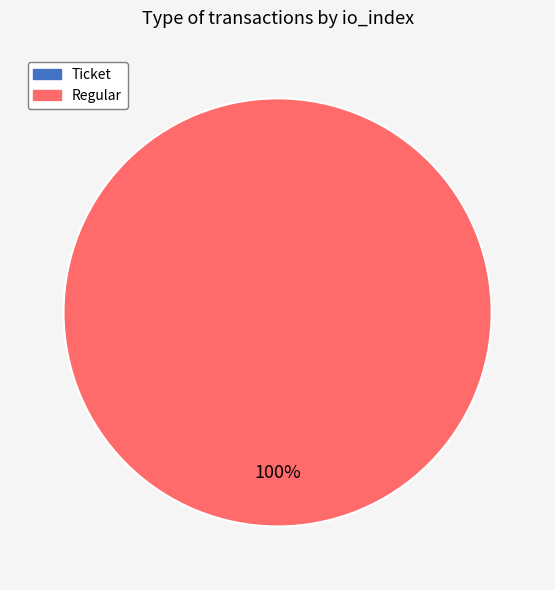

Is Ticket (io_index=0) the majority of the pie?

No